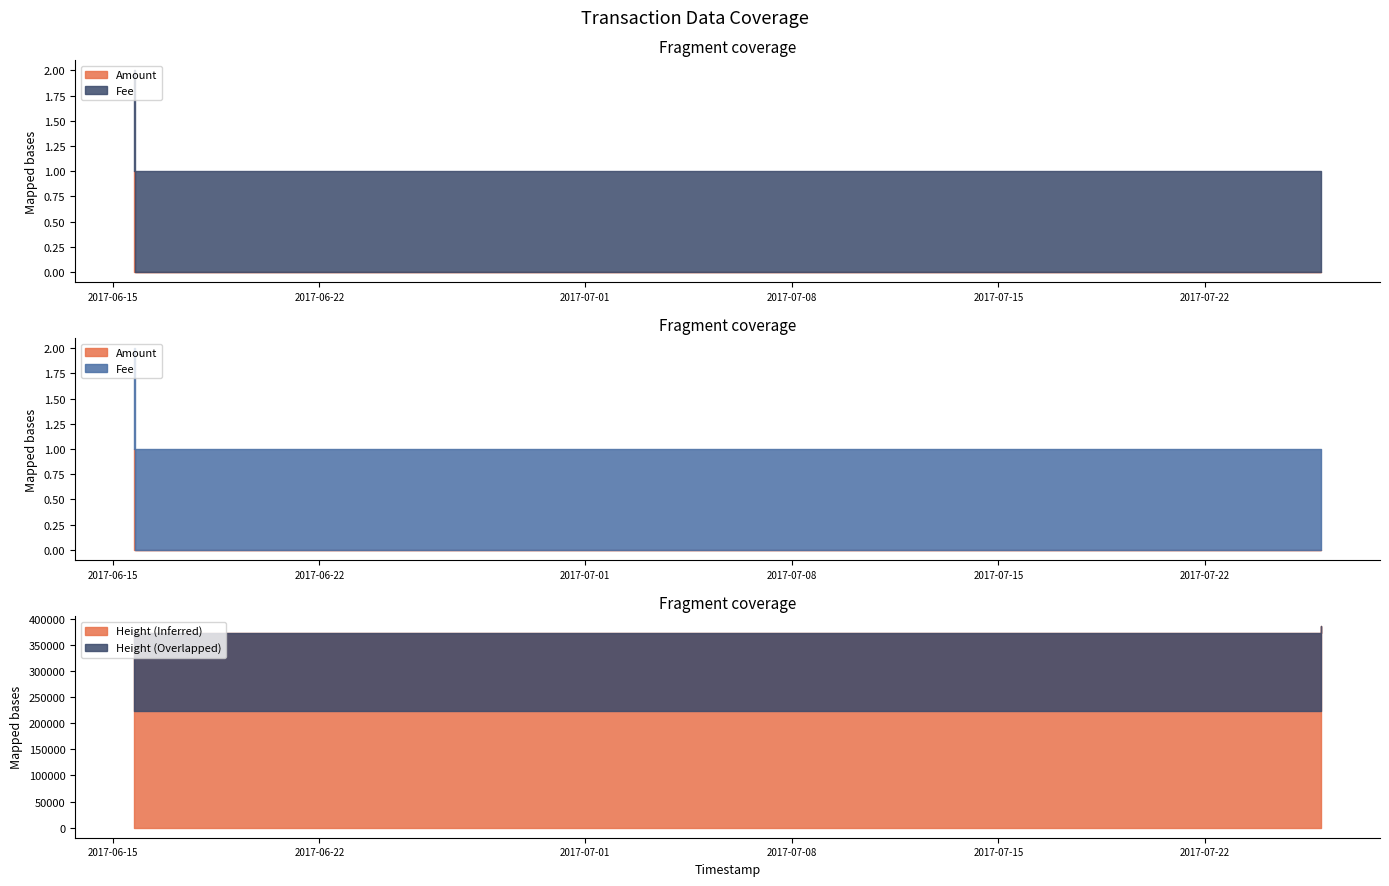

Reading right to left, list all the values displayed in this chart.

Amount: 1	0	0
Fee: 1	1	1
Height: 371398	371399	385615